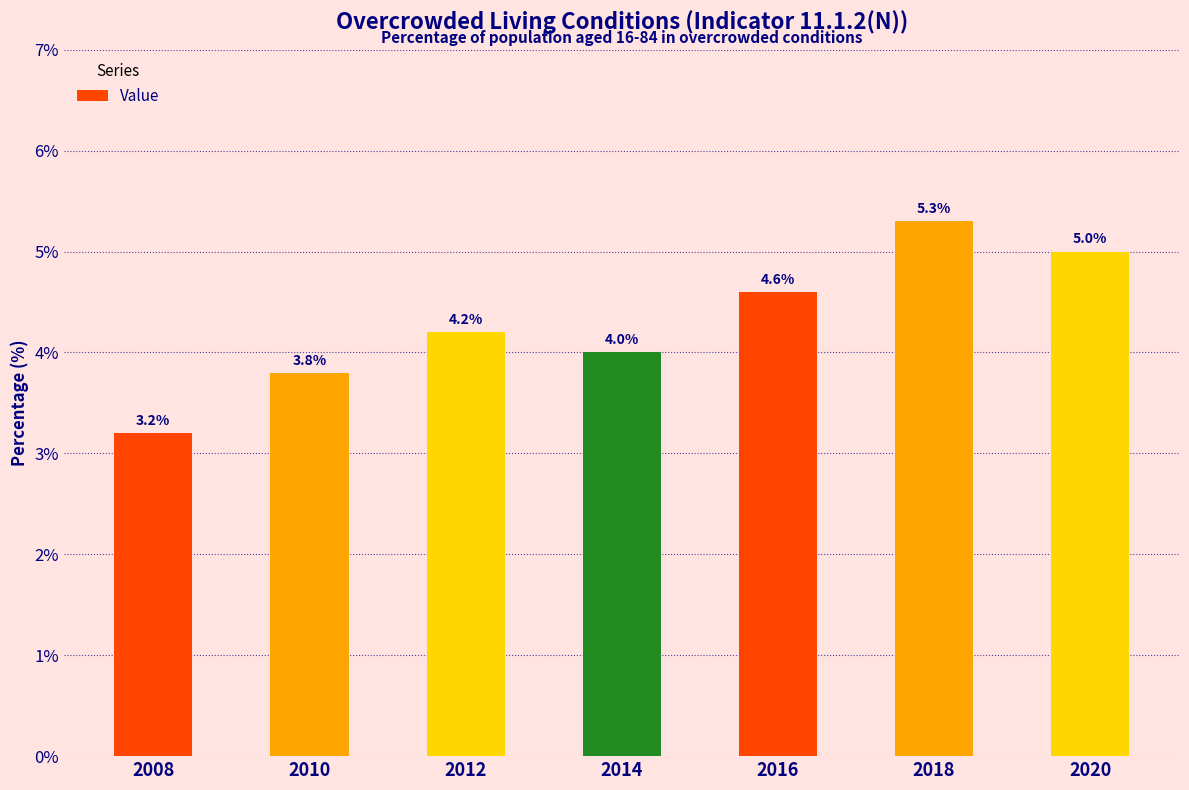

What is the sum of all values?

30.1